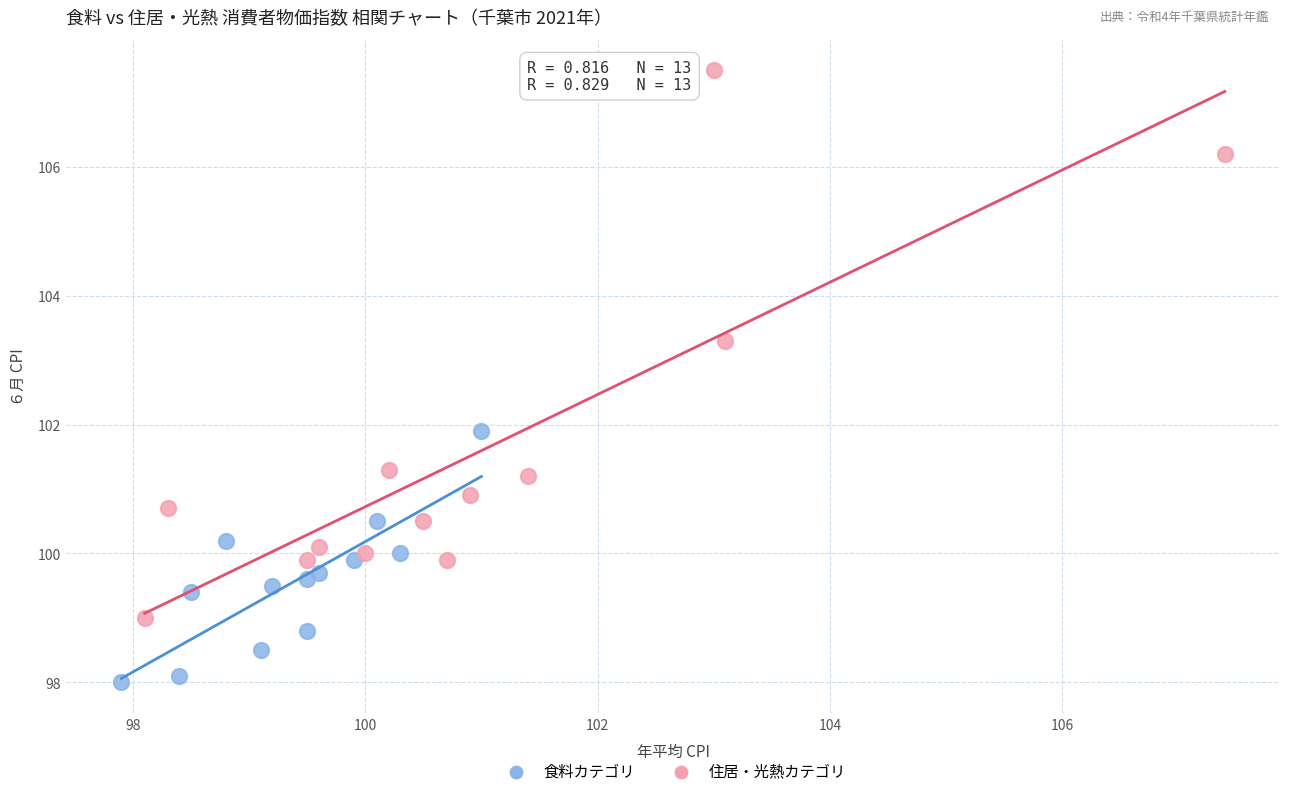

Which series contains the lowest Y value?

食料カテゴリ